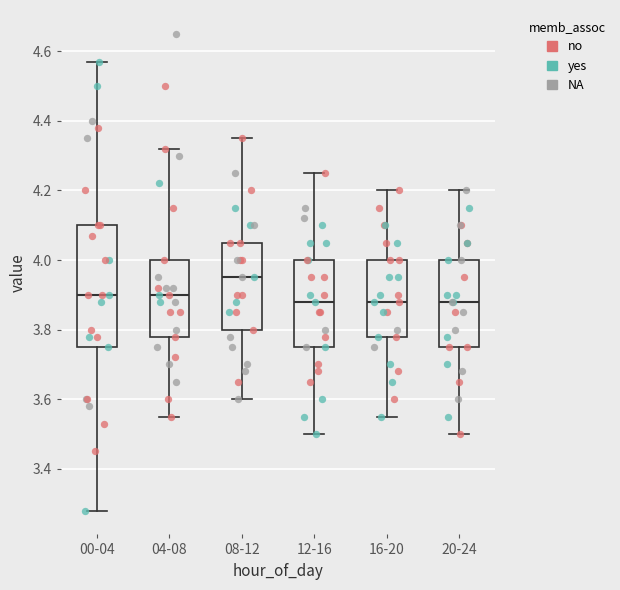

Reading left to right, read every box against the y-axis: the position of its median line, the range the box covers, and the ends of its whiskers. The values are not printed on the chart, so give them approximately, as read against the axis.

00-04: median 3.90, box 3.76 to 4.10, whiskers 3.28 to 4.58
04-08: median 3.90, box 3.78 to 4.00, whiskers 3.56 to 4.32
08-12: median 3.96, box 3.80 to 4.06, whiskers 3.60 to 4.36
12-16: median 3.88, box 3.76 to 4.00, whiskers 3.50 to 4.26
16-20: median 3.88, box 3.78 to 4.00, whiskers 3.56 to 4.20
20-24: median 3.88, box 3.76 to 4.00, whiskers 3.50 to 4.20